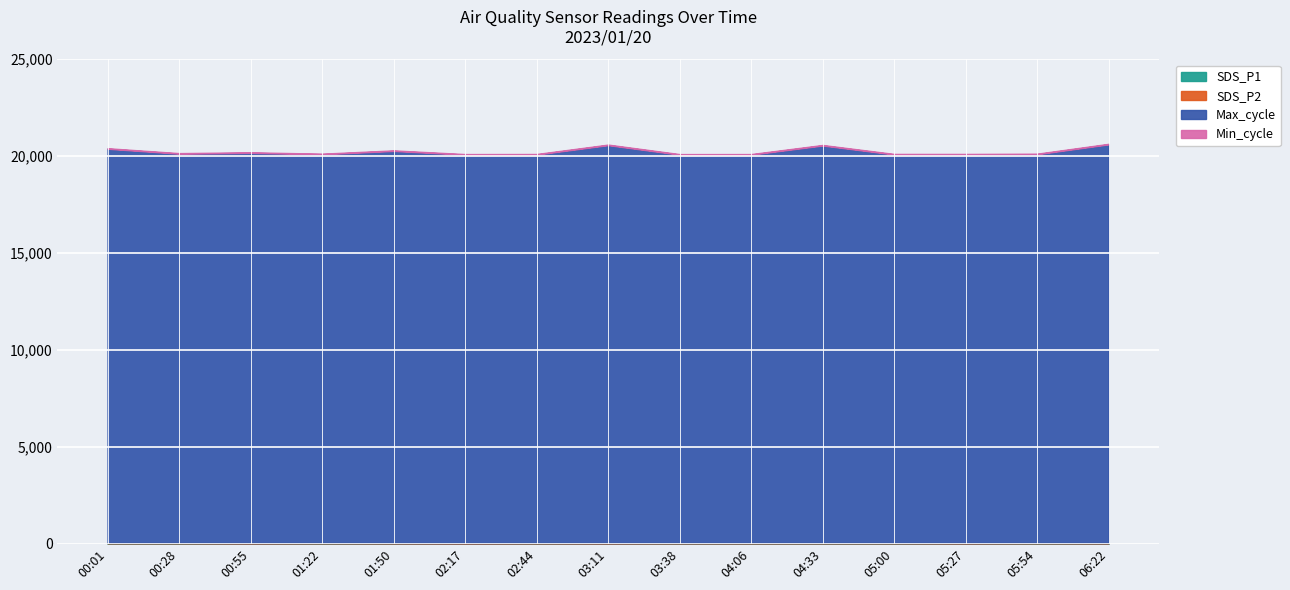

What is the minimum value for Max_cycle?

20079.7